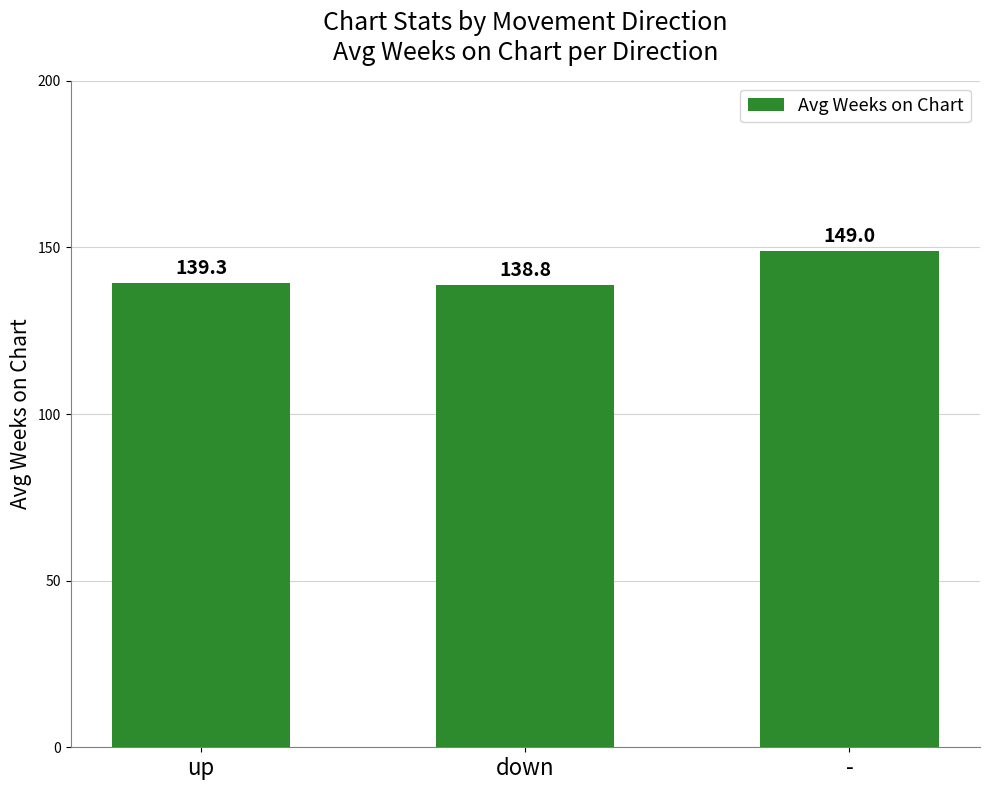

What is the difference between the maximum and minimum values?

10.2